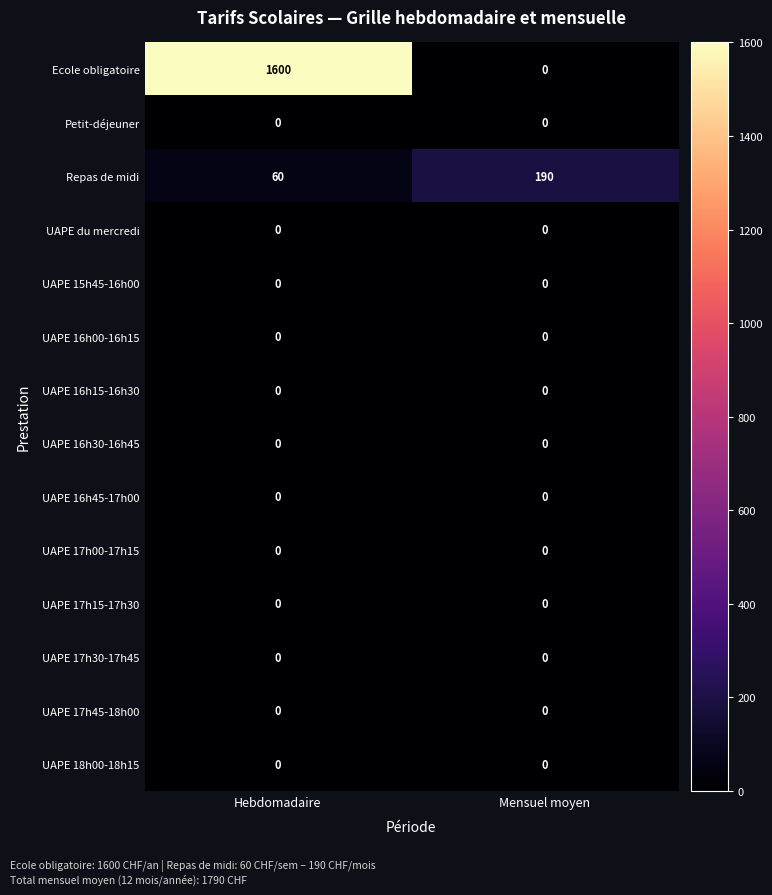

At how many categories does at least one series exceed 916?

1